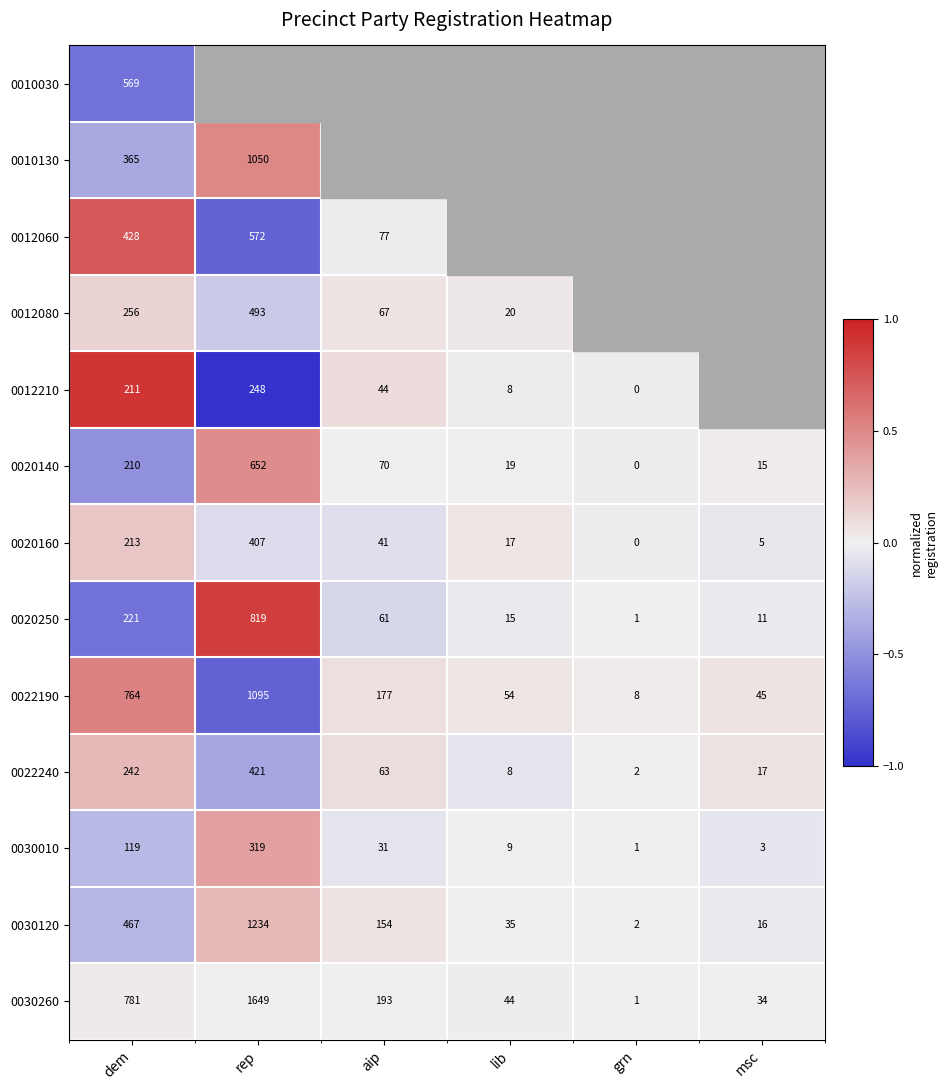

At which label is 0030260 closest to 825?

dem